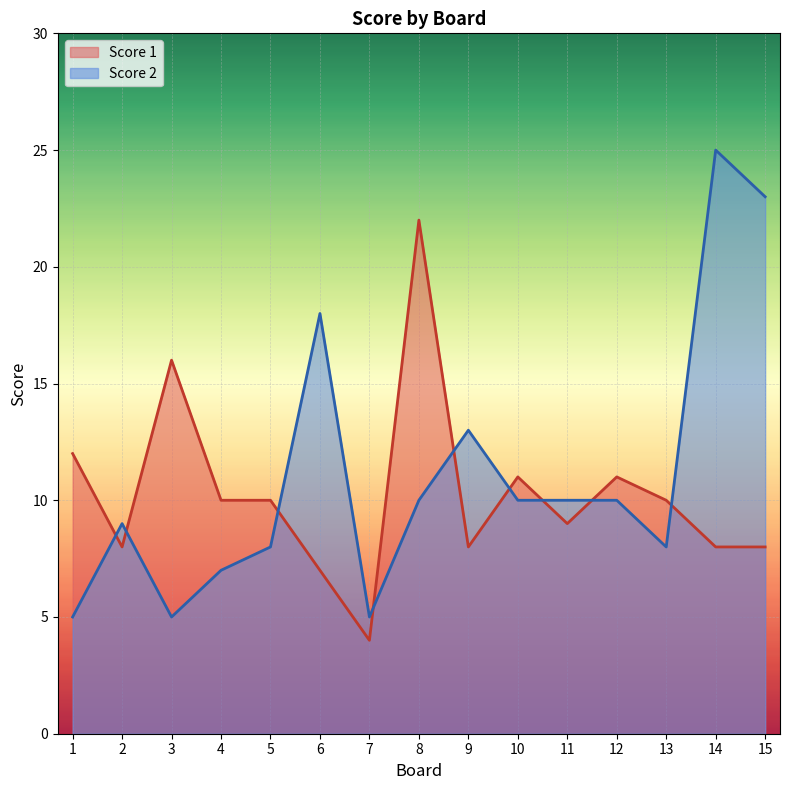

Rank the series at 15 from lowest to highest value.

Score 1, Score 2